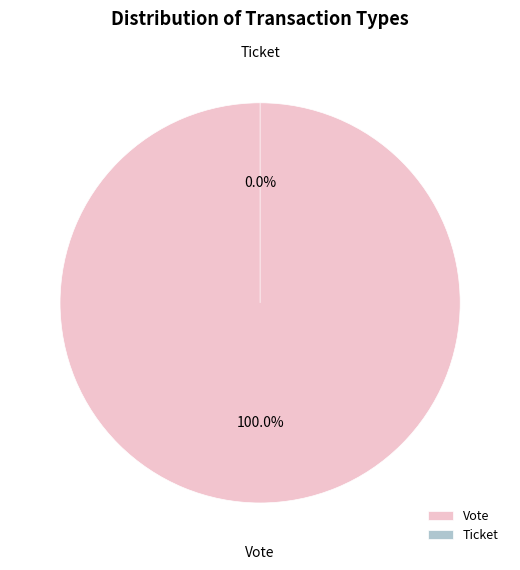

What is the change in value from Vote to Ticket?

-1